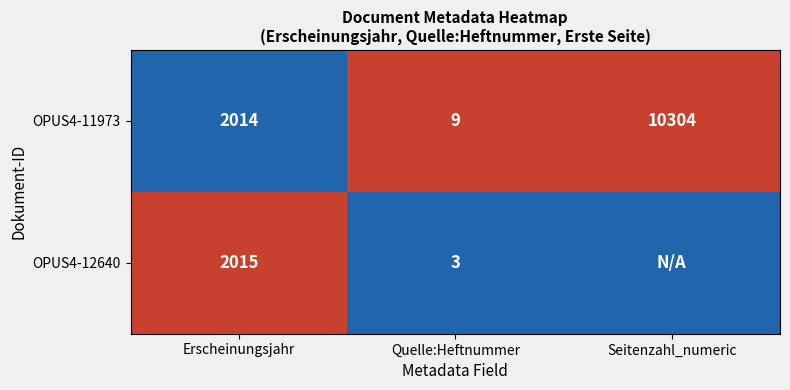

What is the spread (max minus min) of values at Quelle:Heftnummer?

6